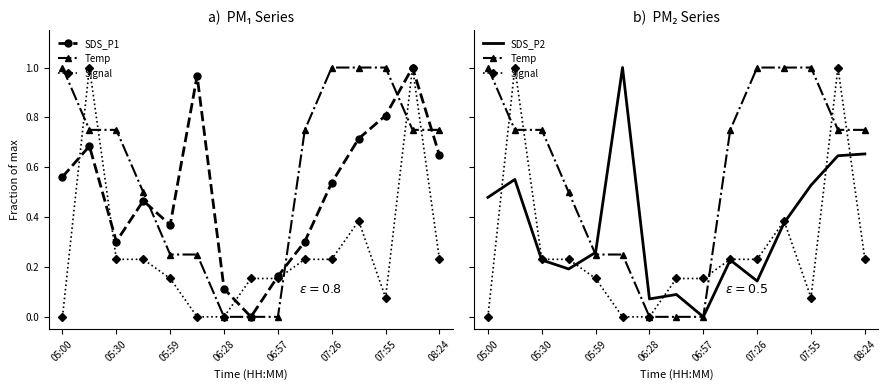

Where do Signal and SDS_P1 first cross each other?

05:00 and 05:30